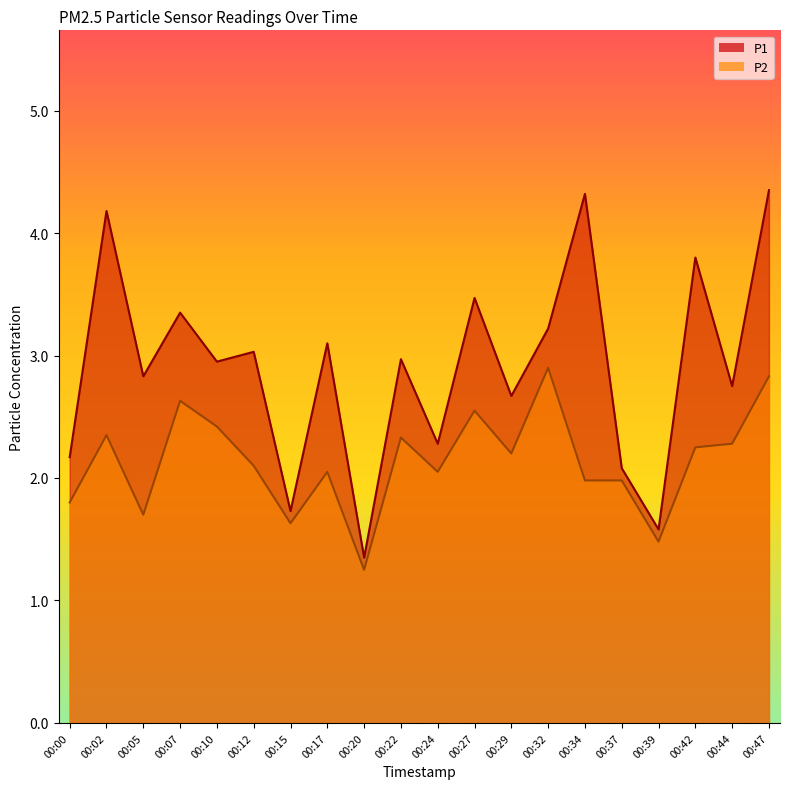

What are all the series names shown in the legend?

P1, P2